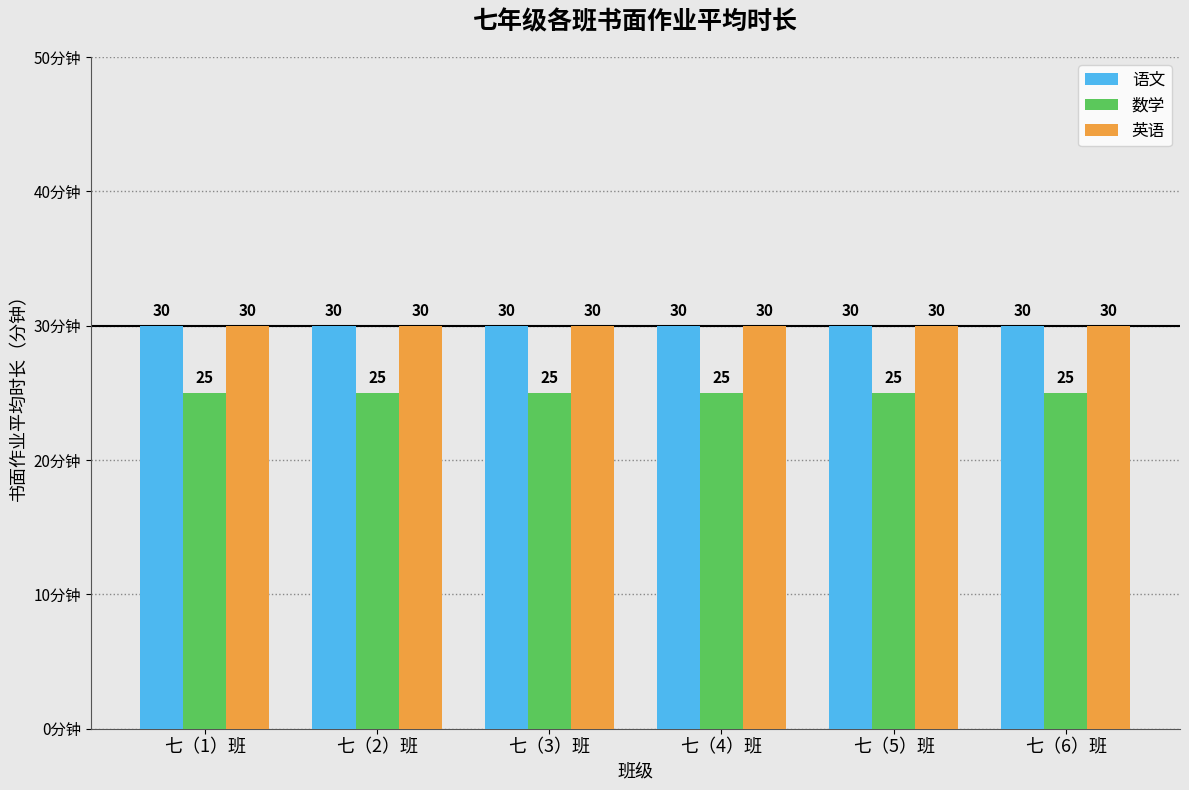

Reading left to right, transcribe all the data shown in this chart.

语文: 七（1）班=30	七（2）班=30	七（3）班=30	七（4）班=30	七（5）班=30	七（6）班=30
数学: 七（1）班=25	七（2）班=25	七（3）班=25	七（4）班=25	七（5）班=25	七（6）班=25
英语: 七（1）班=30	七（2）班=30	七（3）班=30	七（4）班=30	七（5）班=30	七（6）班=30